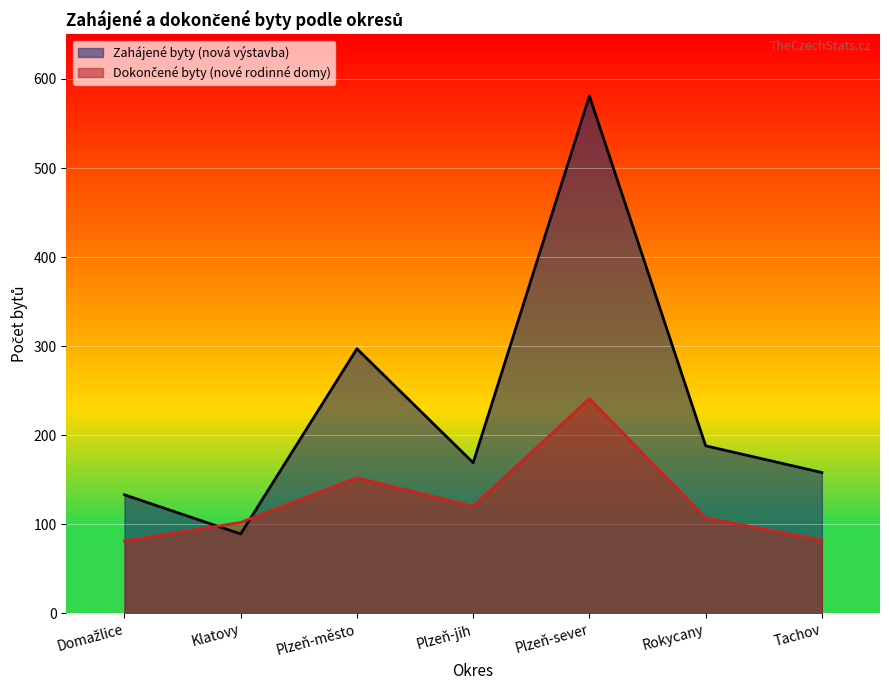

Between Tachov and Plzeň-jih, which is larger?

Plzeň-jih